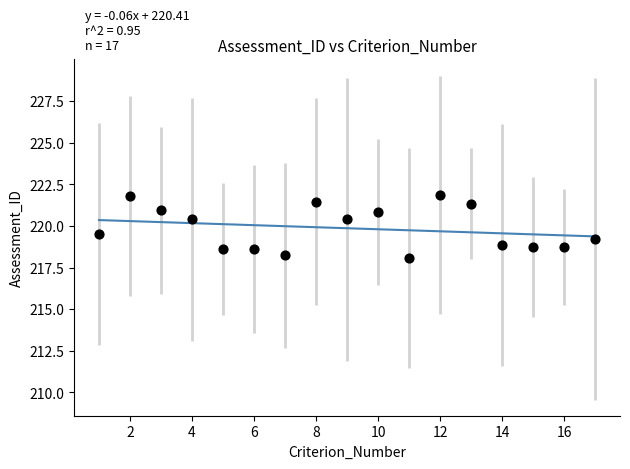

What is the range of Y values (max minus min)?

3.8